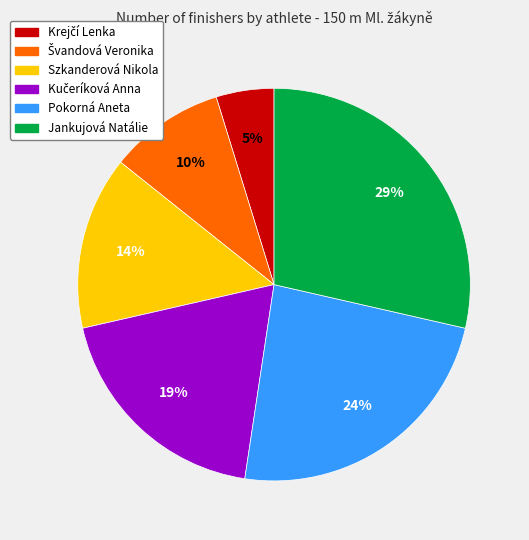

Combined, do Szkanderová Nikola and Jankujová Natálie account for over 50%?

No